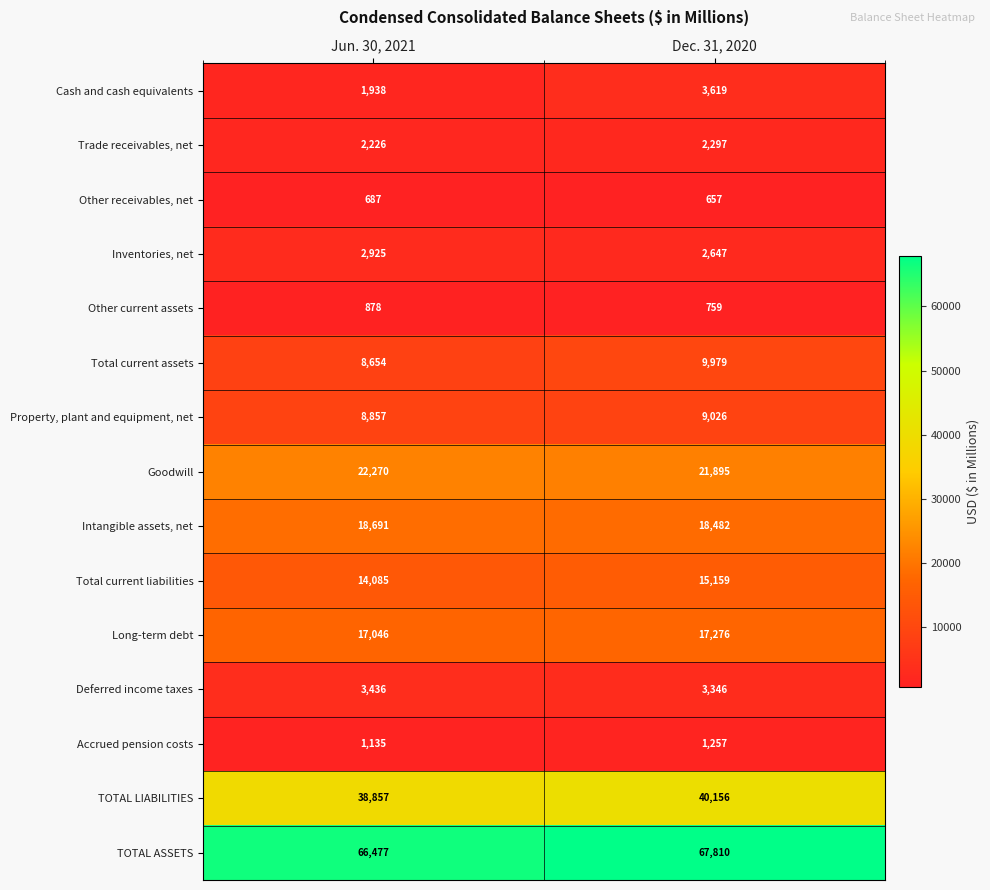

True or false: Other receivables, net has a value of 872 at Dec. 31, 2020.

False